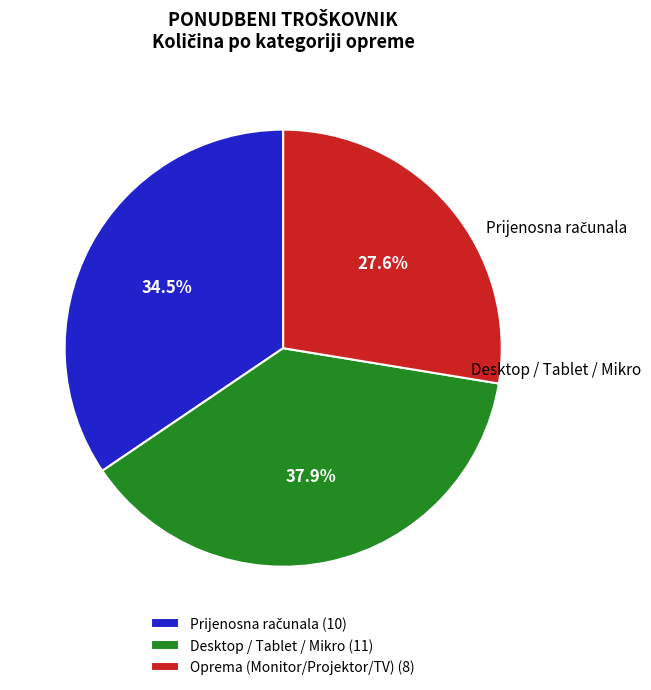

What is the smallest slice in the pie chart?

Oprema (Monitor/Projektor/TV) (8)